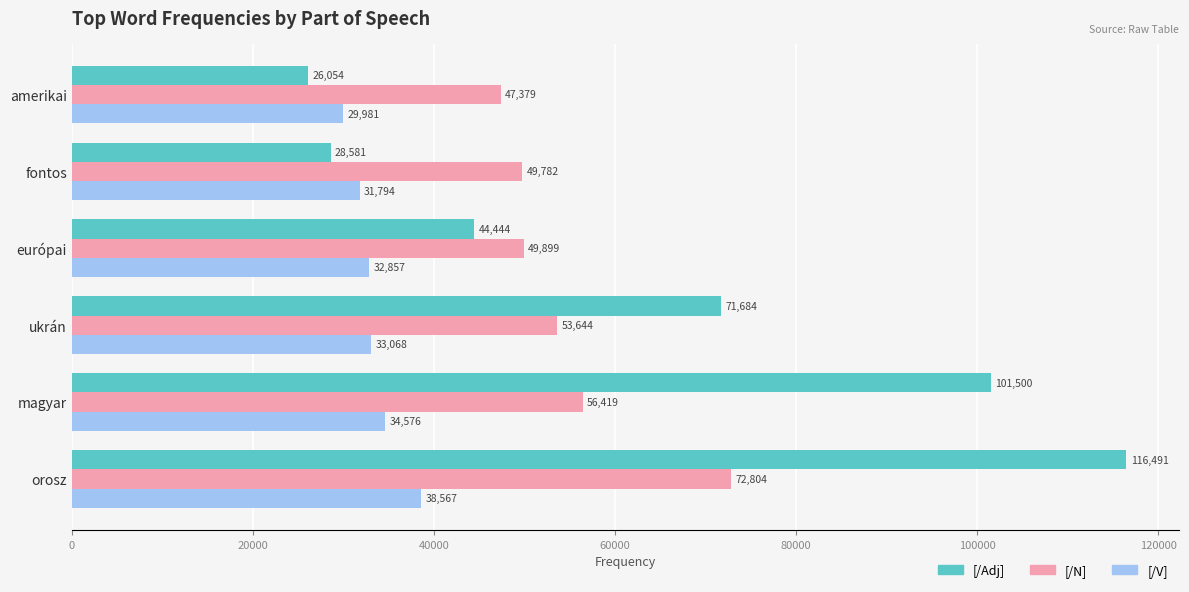

Where is [/N] nearest to the value 60091?

magyar